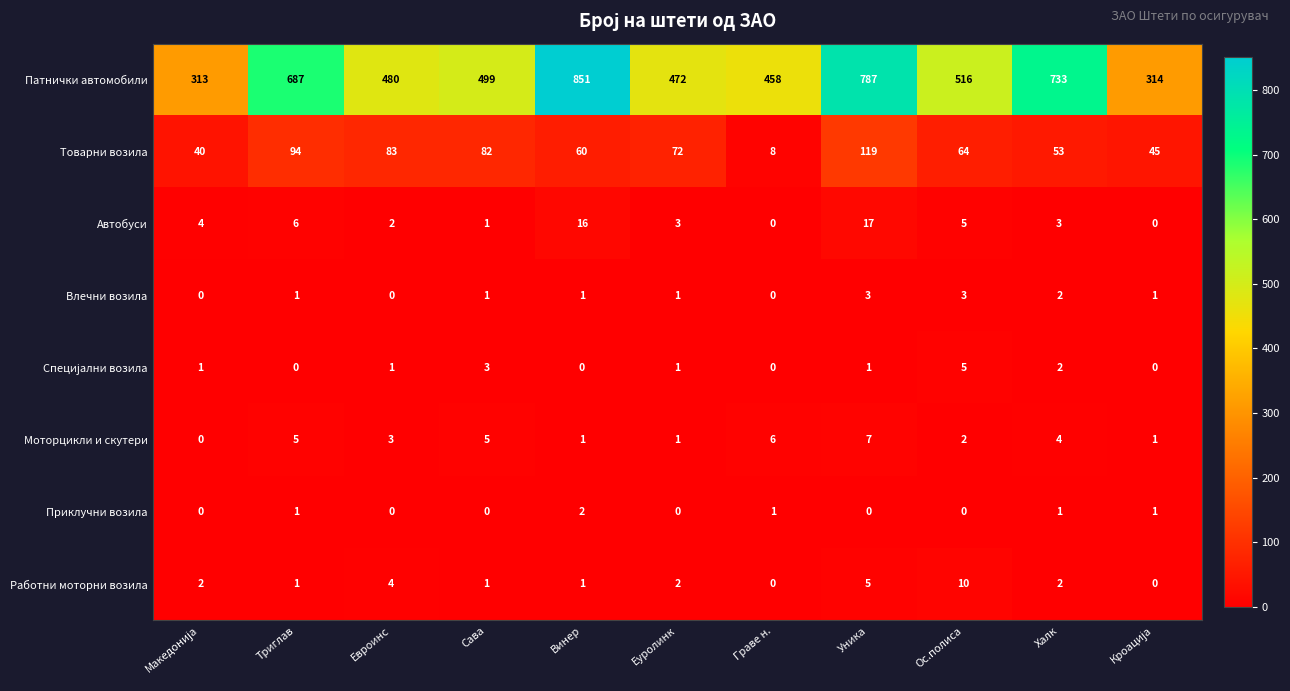

At which category is the sum across all series the highest?

Уника